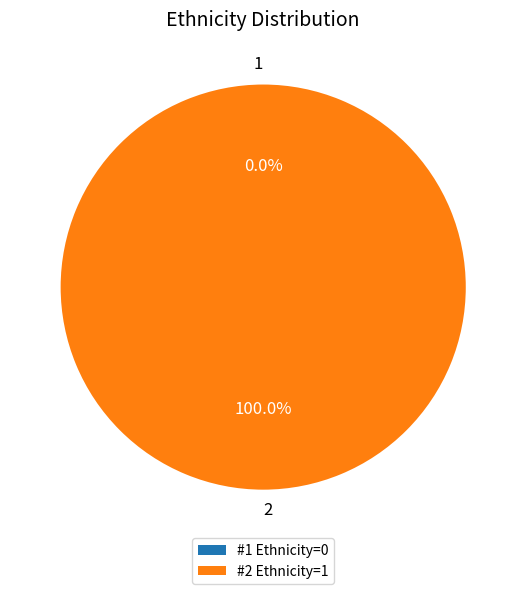

To the nearest percent, what is the combined percentage of 2 and 1?

100%